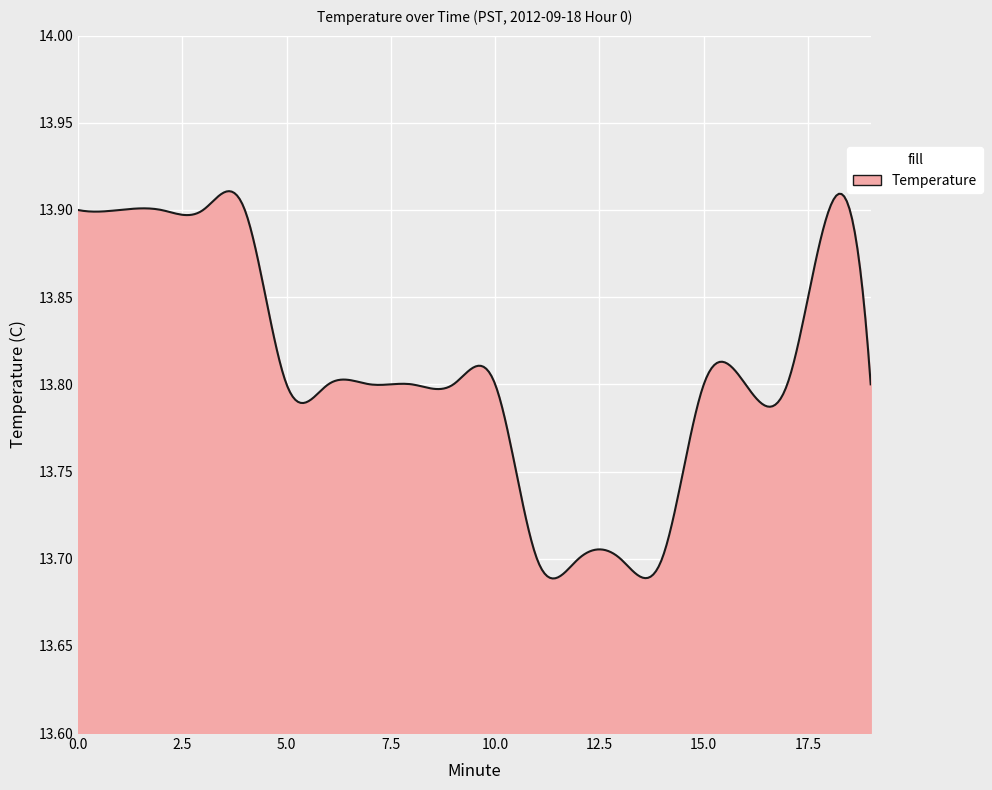

How many lines are shown in the chart?

1